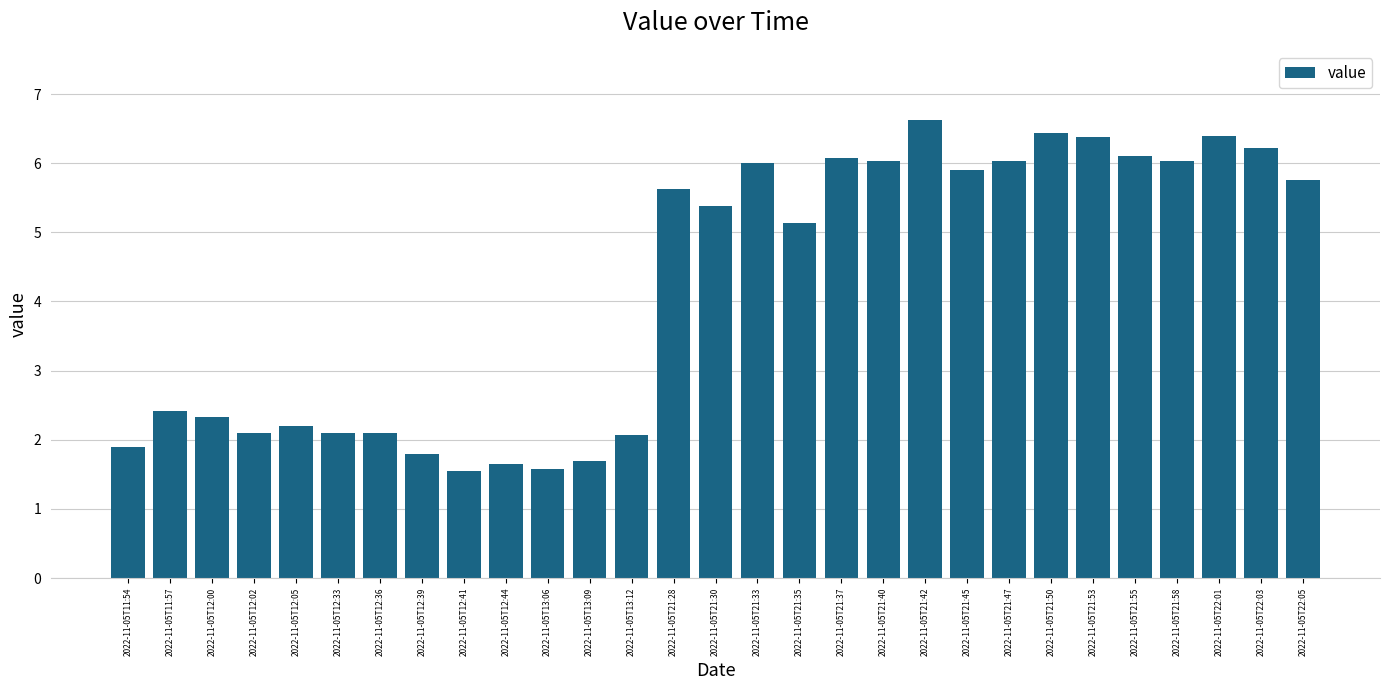

What is the minimum value shown in the chart?

1.6